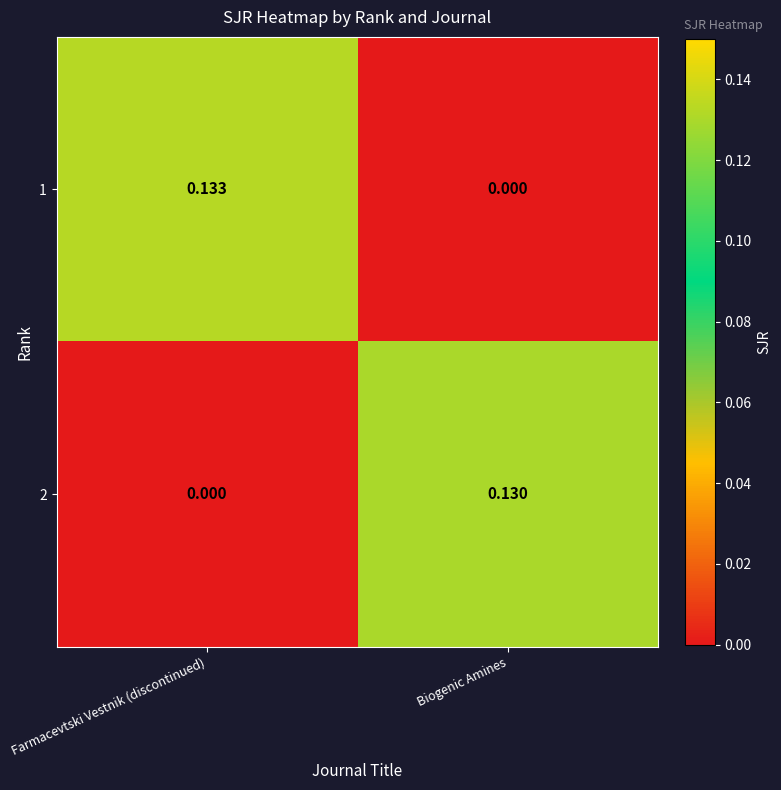

Which series has the largest total across all categories?

1